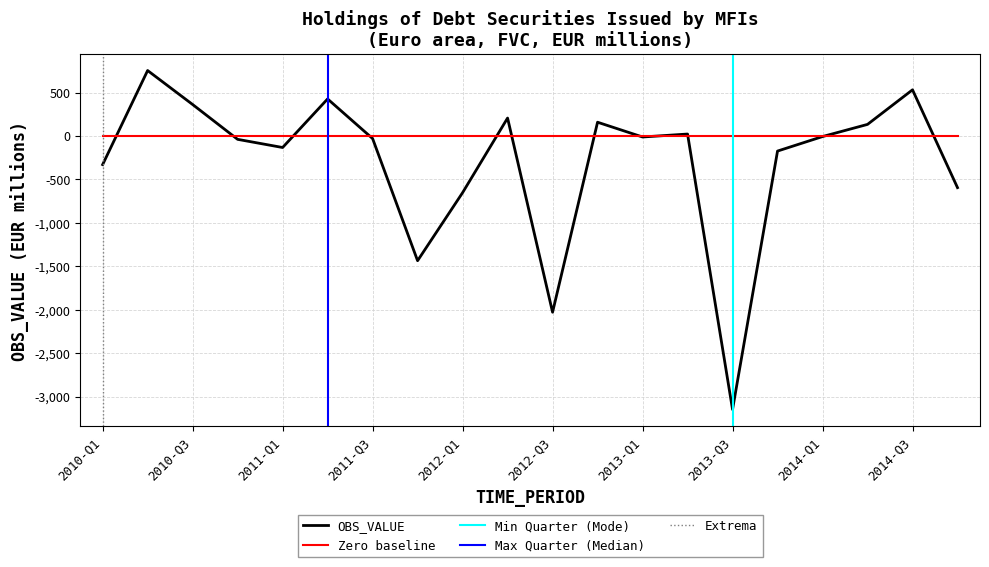

True or false: the data shows -174 at 2013-Q4.

True